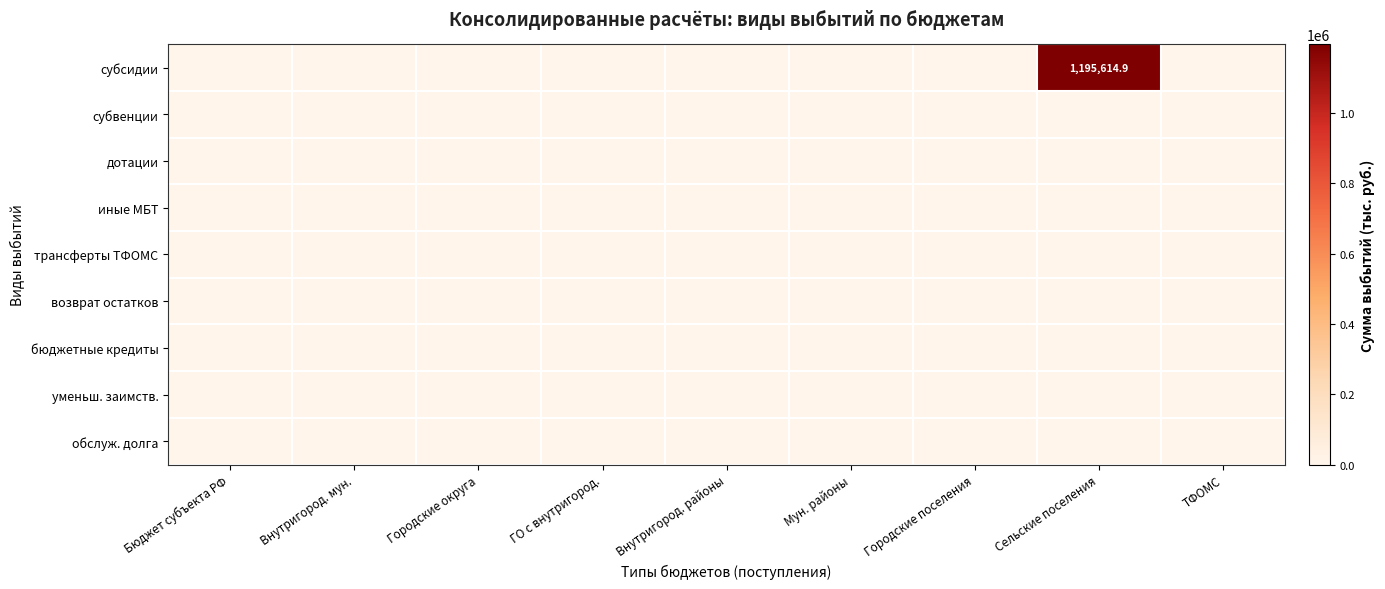

Which series changed the most between Мун. районы and Сельские поселения?

субсидии